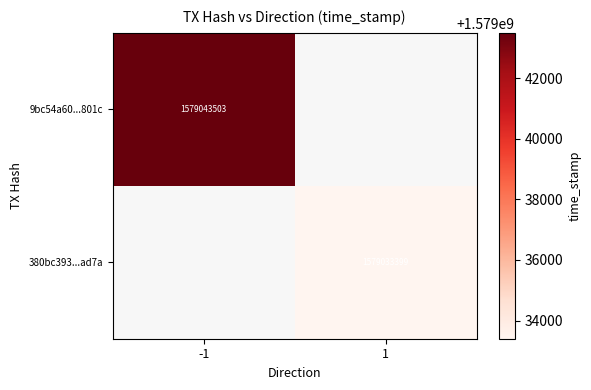

What is the minimum value shown in the chart?

1579033399.0